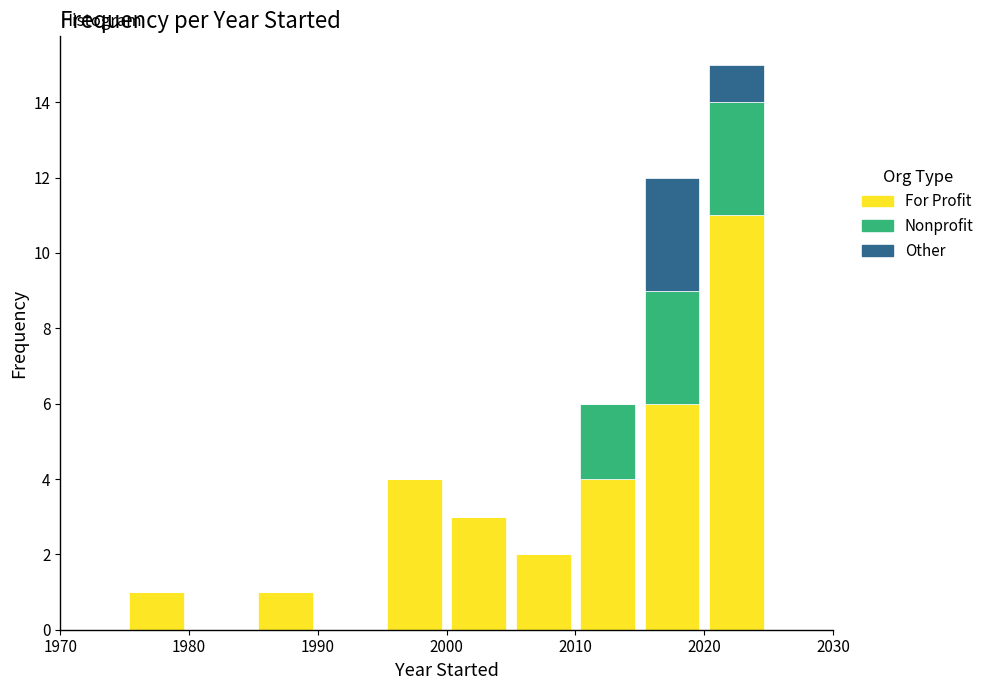

Which range on the x-axis has the tallest stacked bar (by total height)?

2020 to 2025